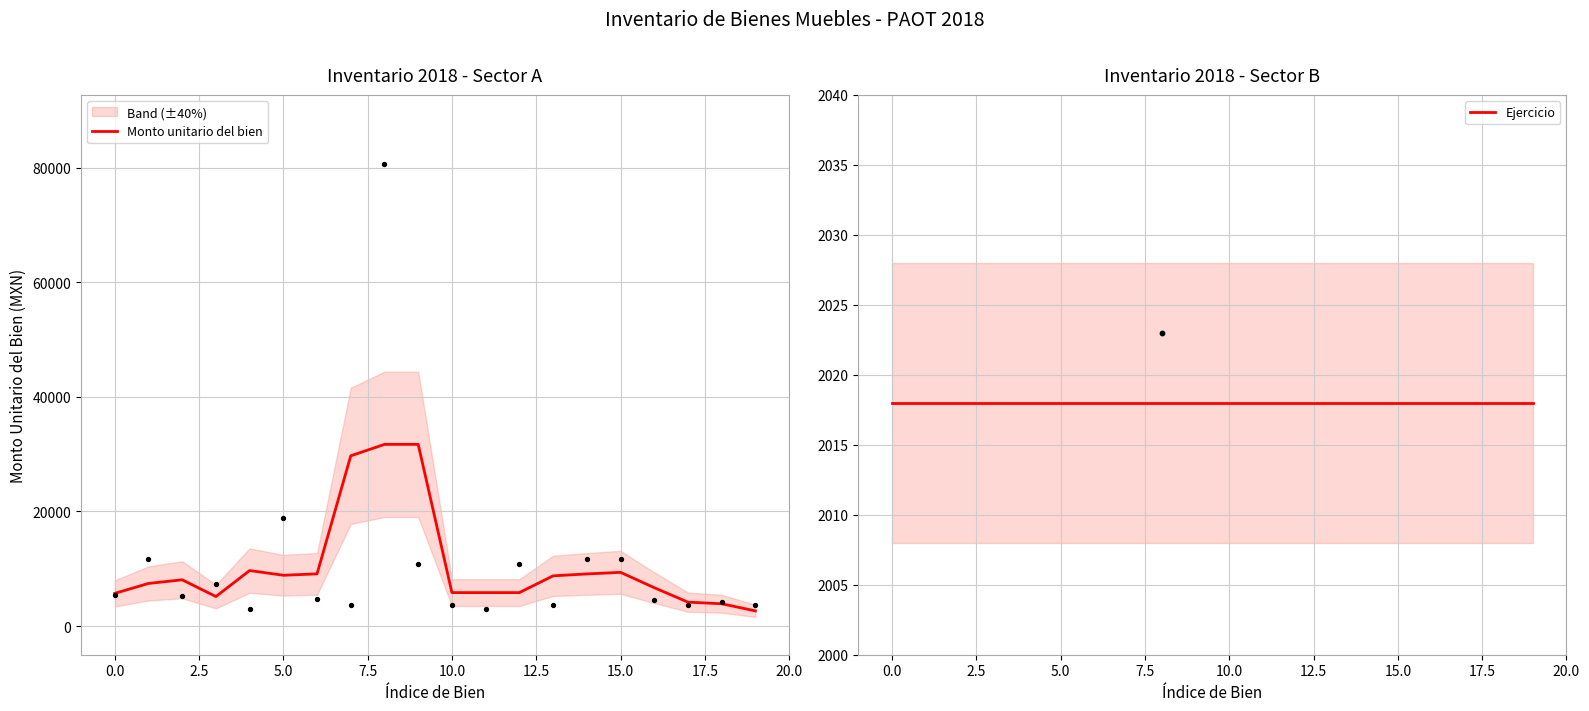

Is the value of Ejercicio at 18 greater than the value of Monto unitario del bien at 7.5?

No